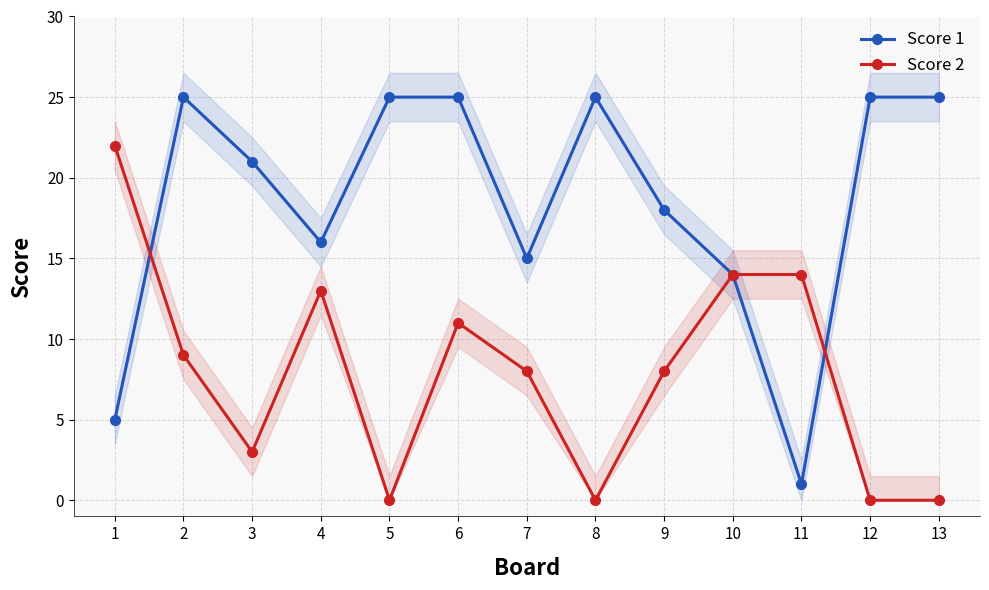

How many data points in Score 2 are above 8?

6